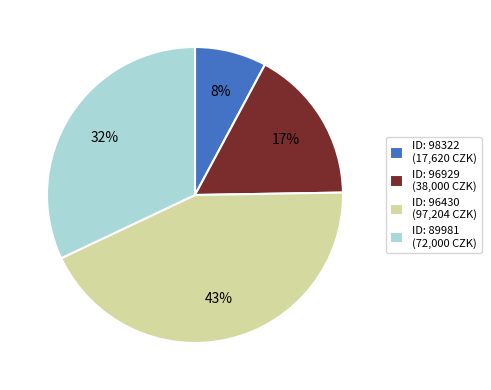

Which category has the smallest portion of the pie?

ID: 98322 (17,620 CZK)